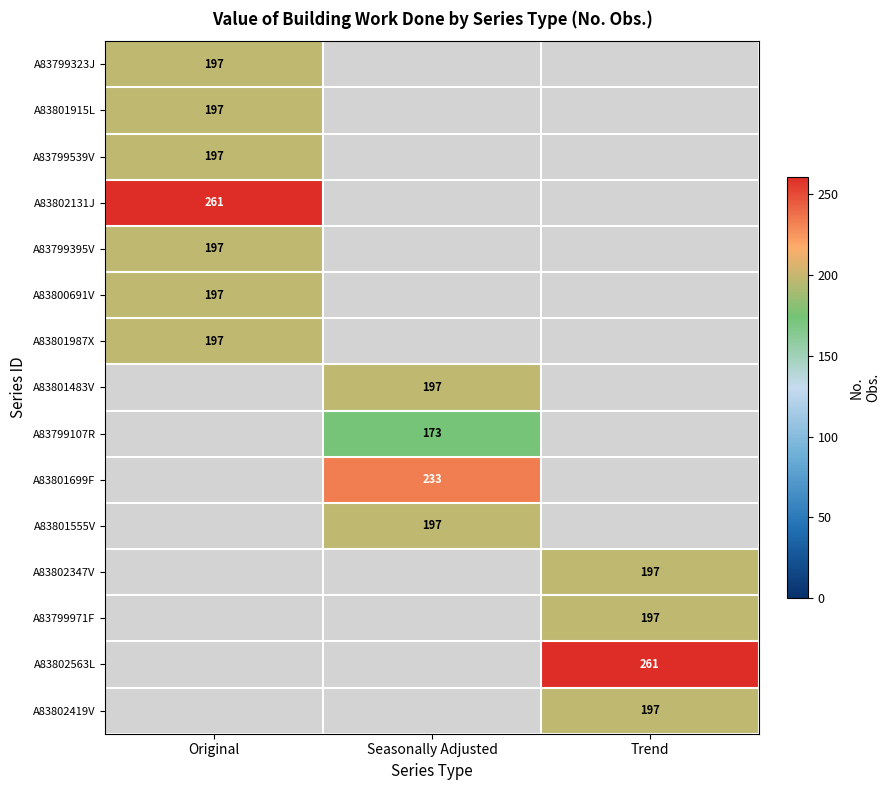

Is it true that A83801483V equals 290.5 at Seasonally Adjusted?

False